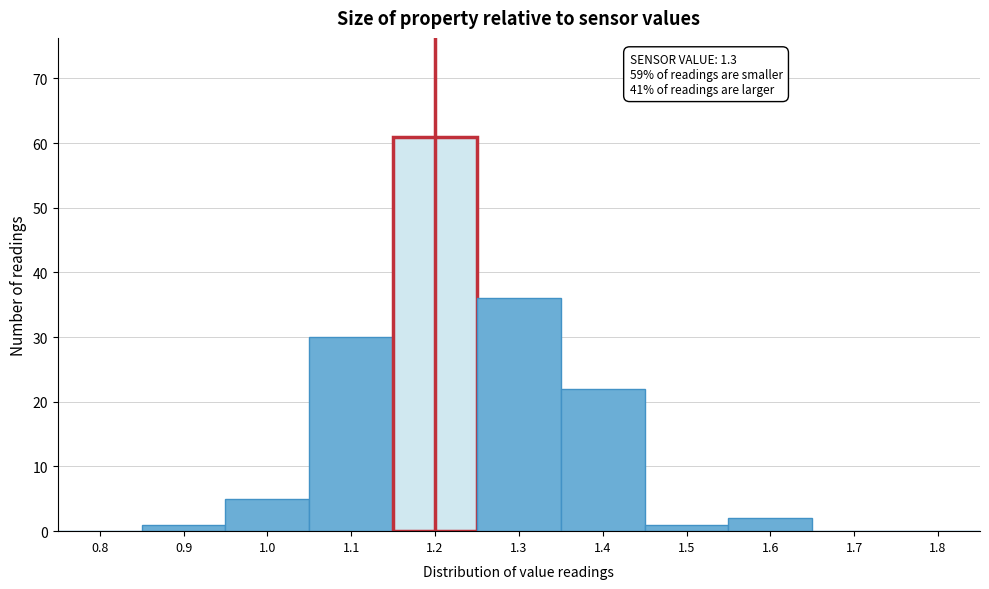

Reading left to right, what are all the values shown in this chart?

0.8=0	0.9=1	1.0=5	1.1=30	1.2=61	1.3=36	1.4=22	1.5=1	1.6=2	1.7=0	1.8=0